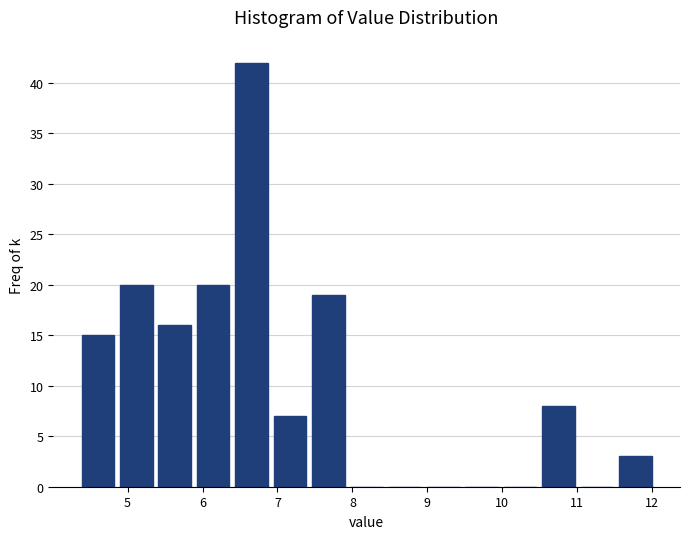

How tall is the bar that spans 11.5 to 12.0 on the x-axis? Neither the bar edges nor the heights are printed on the chart, so give them approximately, as read against the axes.

3